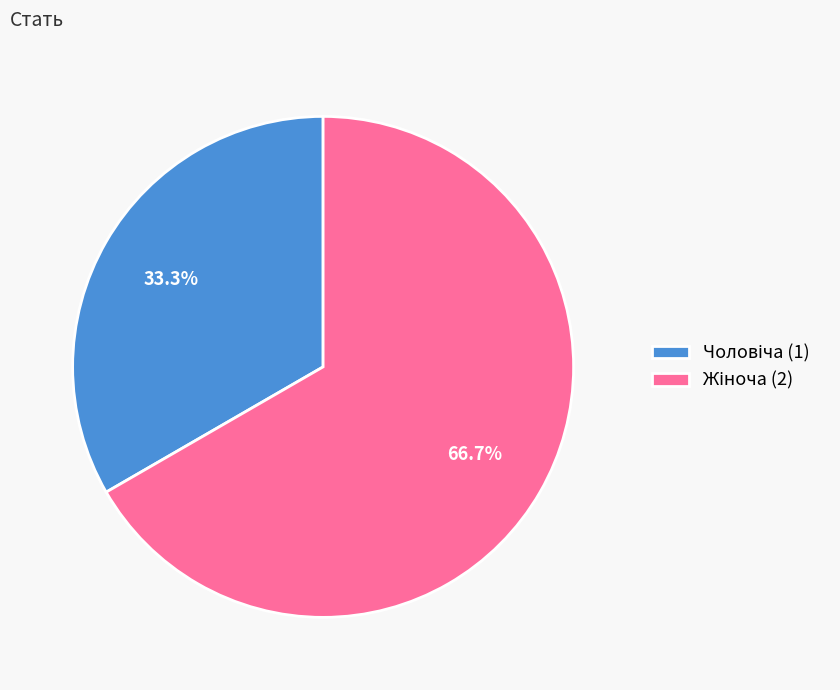

Does any single category account for the majority?

Yes